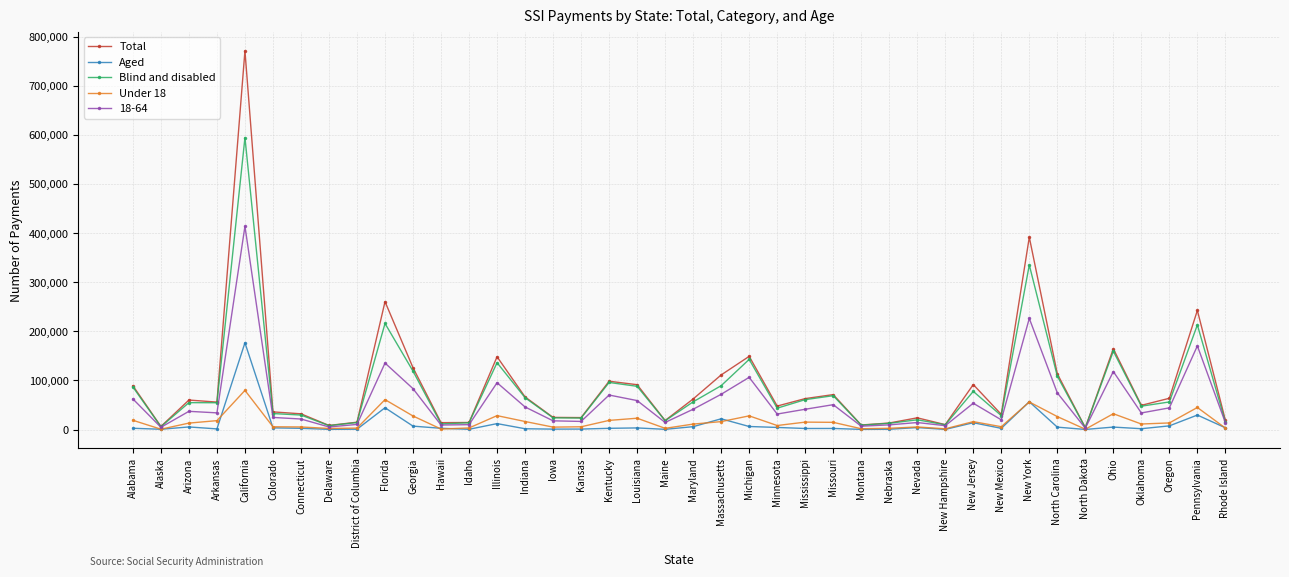

In Under 18, how many points are lower than both neighbors (excluding endpoints)?

11